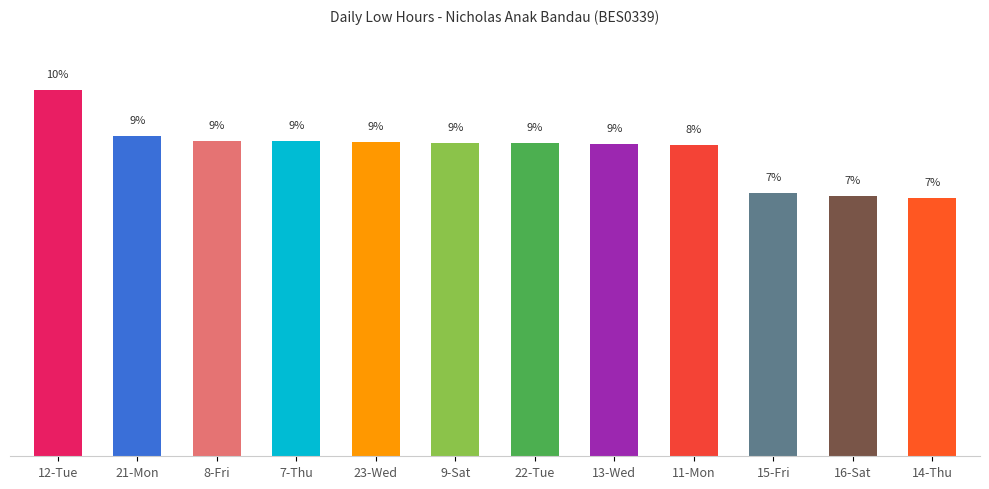

Does the chart contain any negative values?

No